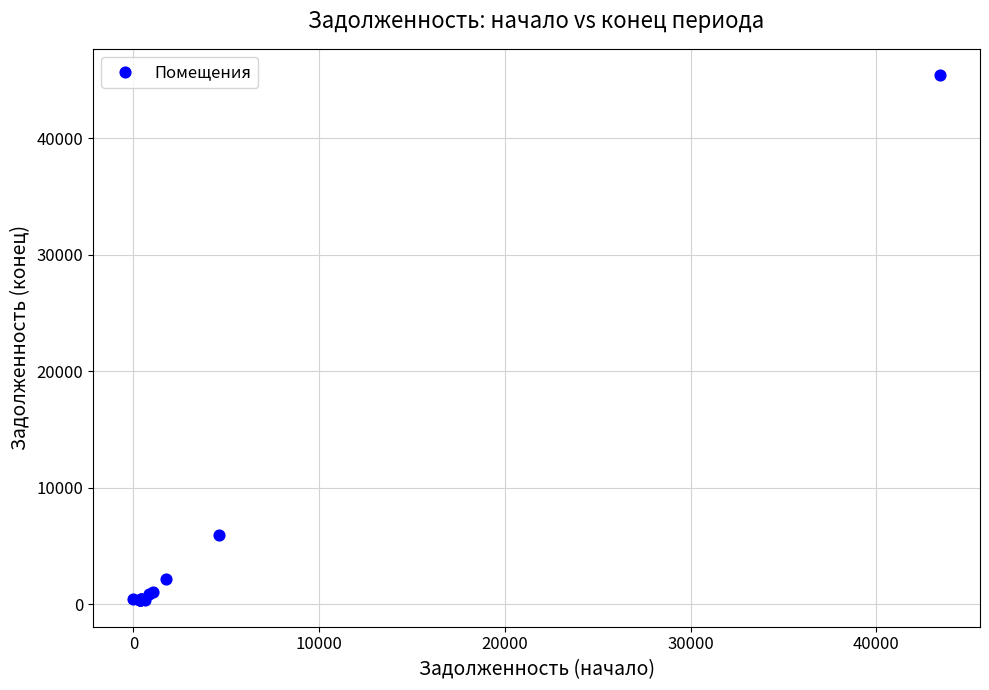

What Y value in the scatter plot is closest to 22884?

5993.5